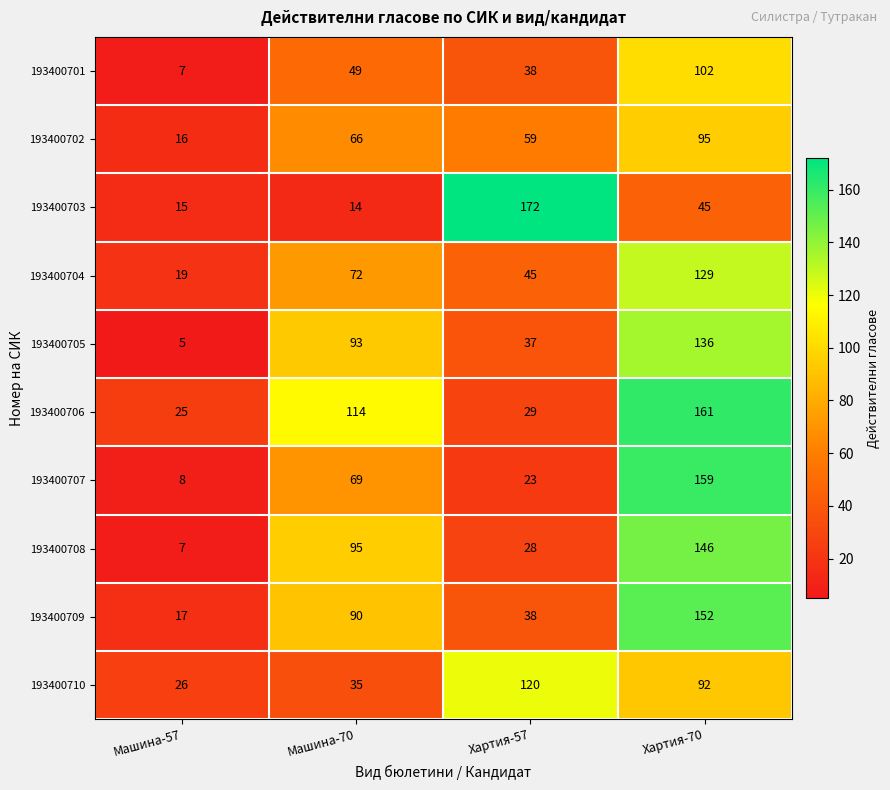

Between Машина-57 and Хартия-57, which series saw the biggest shift?

193400703